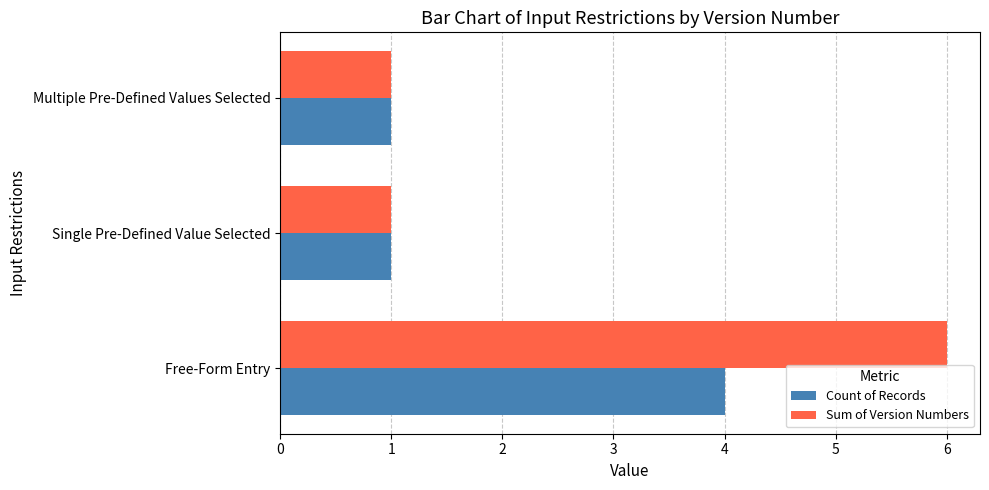

How many distinct data groups are displayed?

2